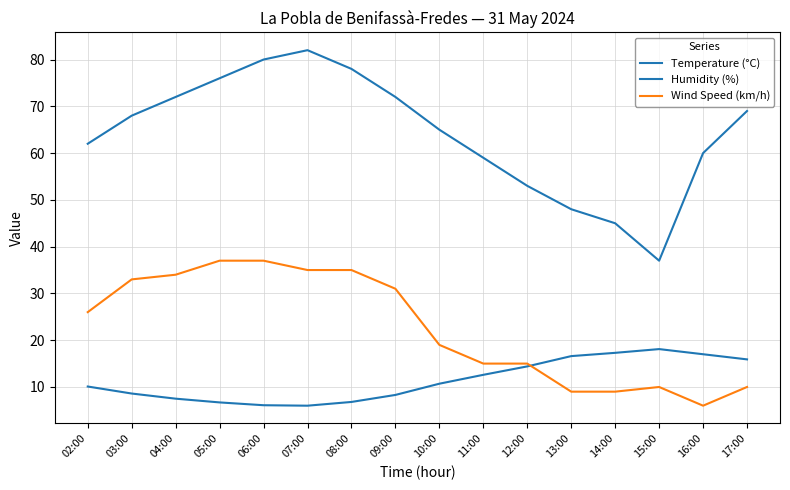

Rank the categories by Humidity (%) value from lowest to highest.

15:00, 14:00, 13:00, 12:00, 11:00, 16:00, 02:00, 10:00, 03:00, 17:00, 04:00, 09:00, 05:00, 08:00, 06:00, 07:00